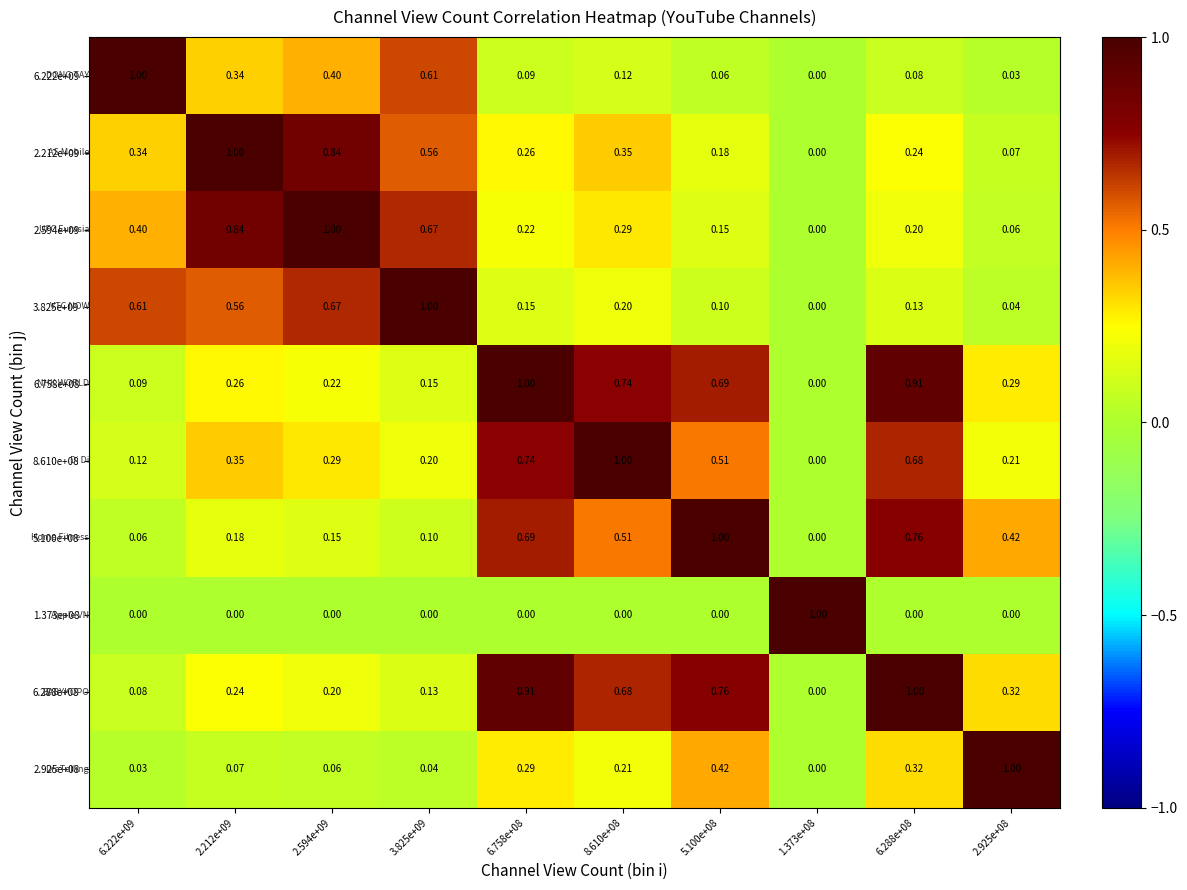

Is the value of 6.758e+08 at 6.222e+09 greater than the value of 1.373e+08 at 2.594e+09?

Yes